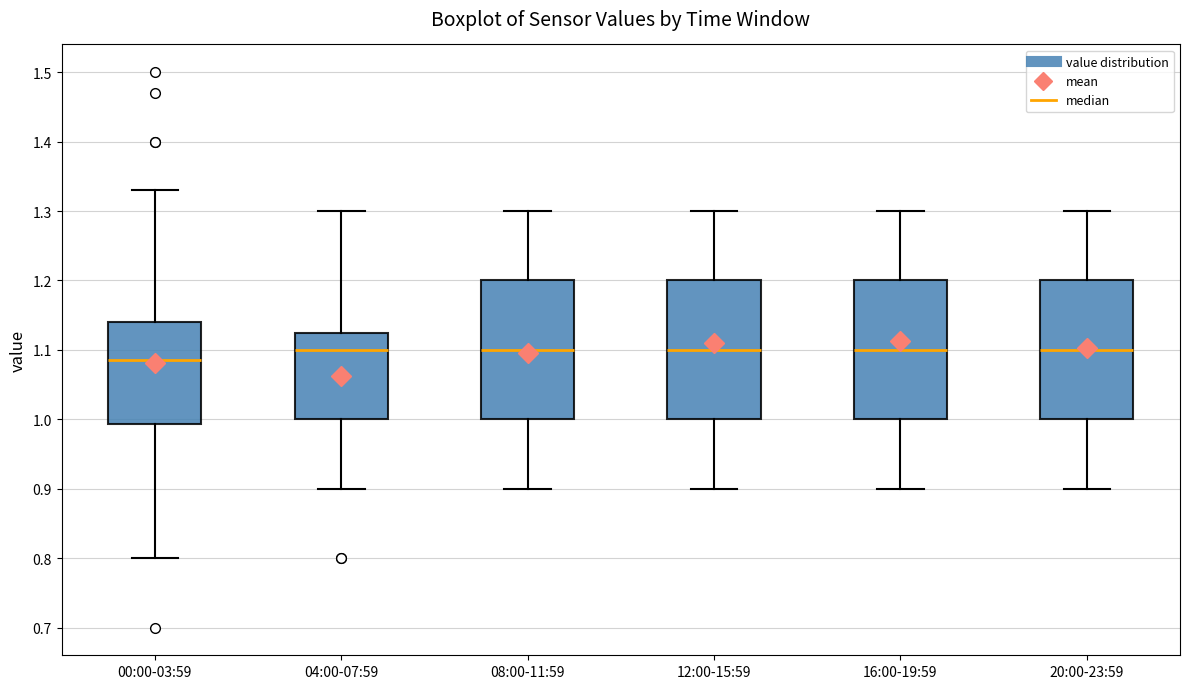

Reading left to right, read every box against the y-axis: the position of its median line, the range the box covers, and the ends of its whiskers. The values are not printed on the chart, so give them approximately, as read against the axis.

00:00-03:59: median 1.09, box 0.99 to 1.14, whiskers 0.80 to 1.33
04:00-07:59: median 1.10, box 1.00 to 1.13, whiskers 0.90 to 1.30
08:00-11:59: median 1.10, box 1.00 to 1.20, whiskers 0.90 to 1.30
12:00-15:59: median 1.10, box 1.00 to 1.20, whiskers 0.90 to 1.30
16:00-19:59: median 1.10, box 1.00 to 1.20, whiskers 0.90 to 1.30
20:00-23:59: median 1.10, box 1.00 to 1.20, whiskers 0.90 to 1.30